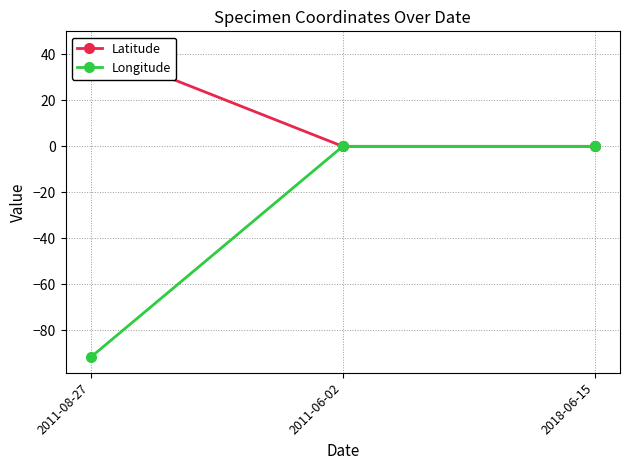

Reading left to right, what are all the values shown in this chart?

Latitude: 43.3	0.0	0.0
Longitude: -91.8	0.0	0.0